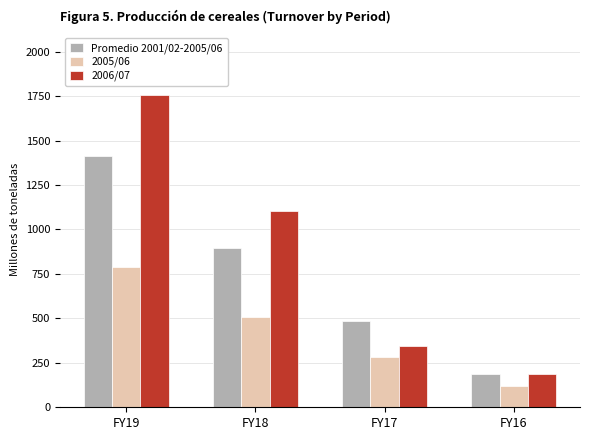

How many data points in 2006/07 are less than 1101?

2